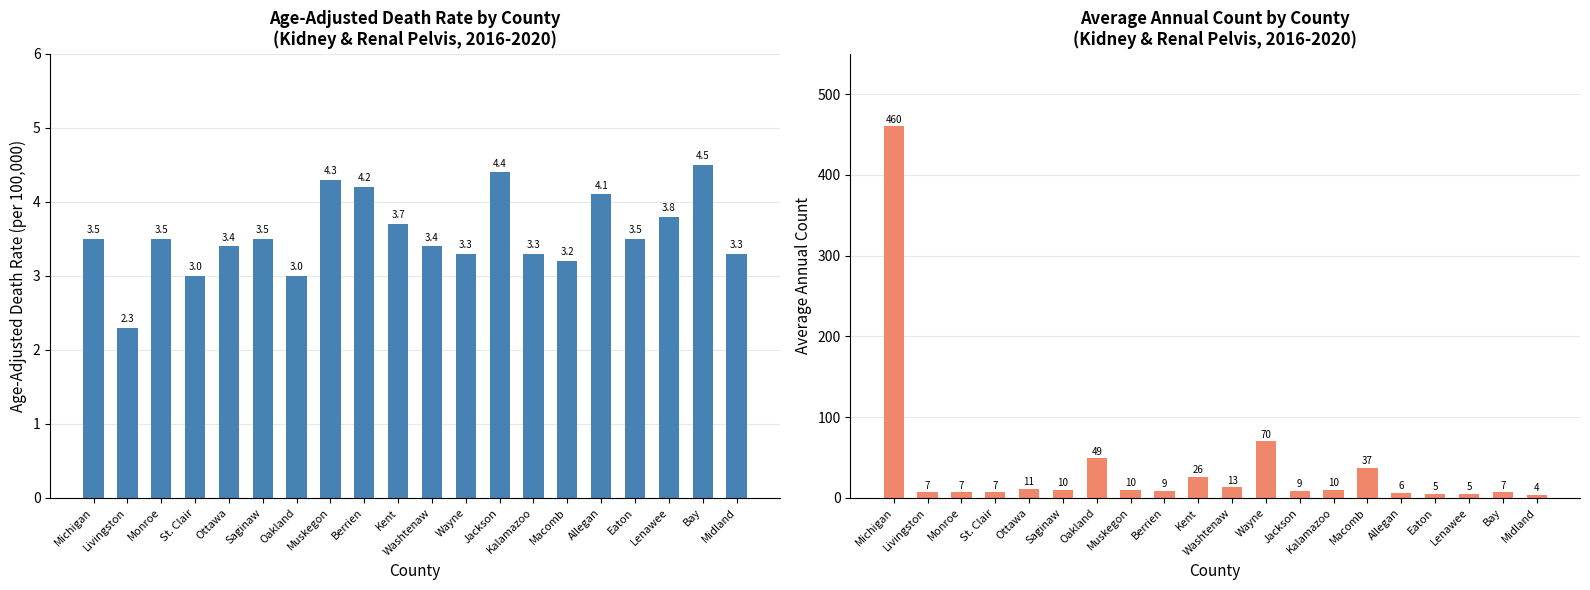

Where is Average Annual Count nearest to the value 232?

Wayne